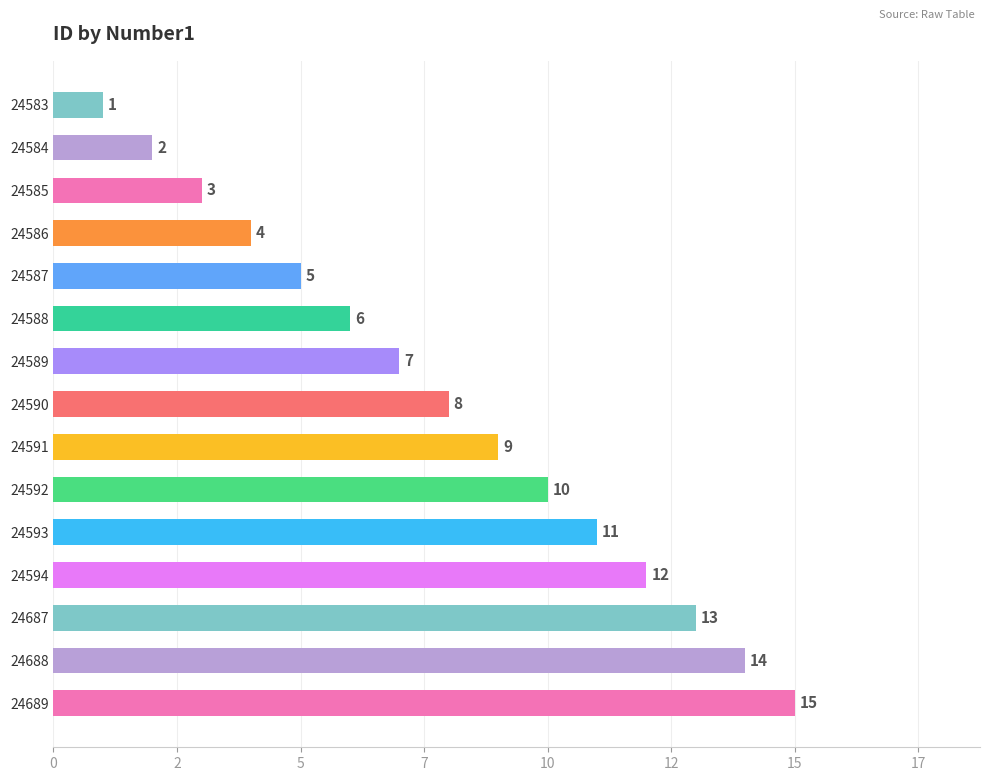

What is the difference between the maximum and minimum values?

14